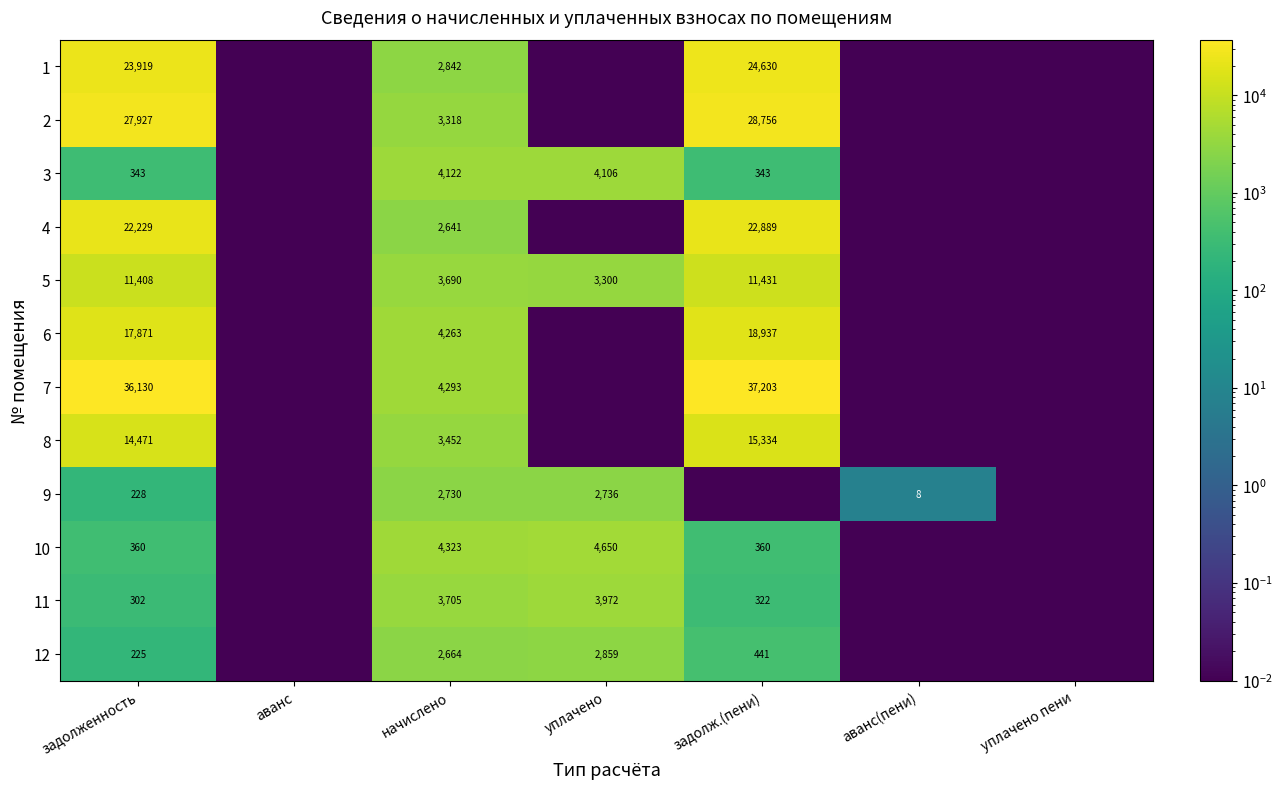

At which category is the sum across all series the highest?

задолж.(пени)